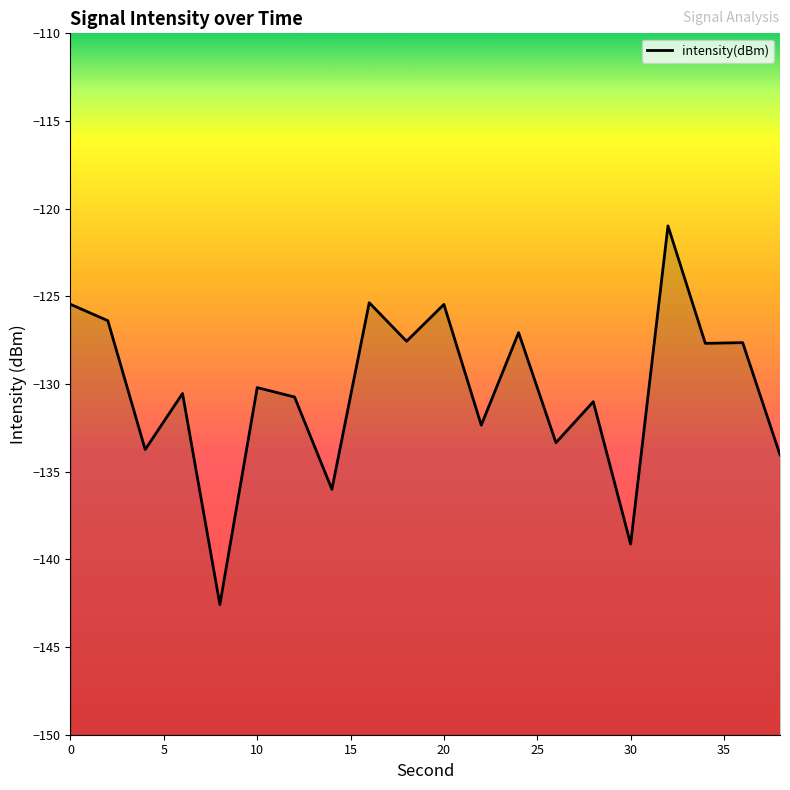

Is it true that the value at 34 is -127.7?

True